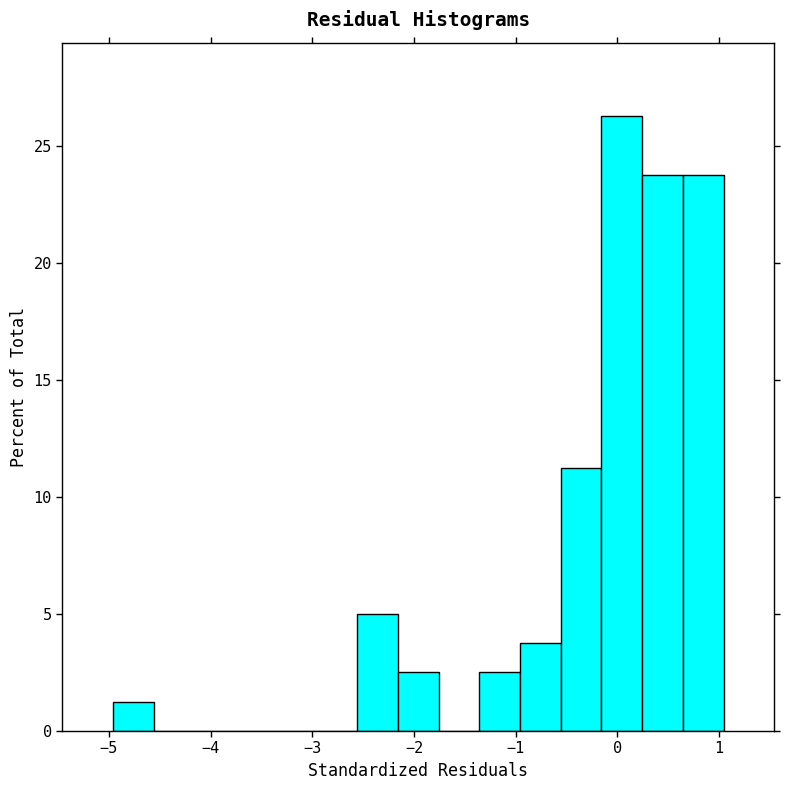

What is the height of the bar covering -0.6 to -0.2 on the x-axis? Neither the bar edges nor the heights are printed on the chart, so give them approximately, as read against the axes.

11.5